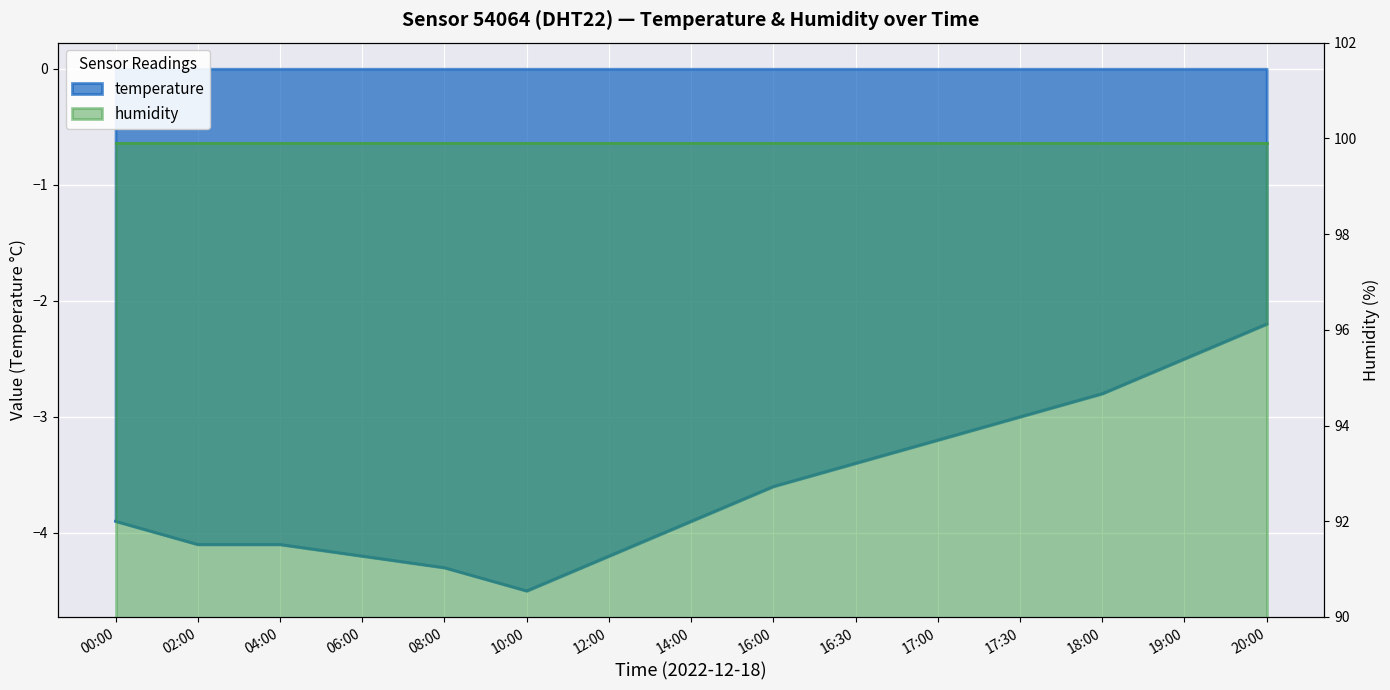

What is the greatest value displayed?

-2.2